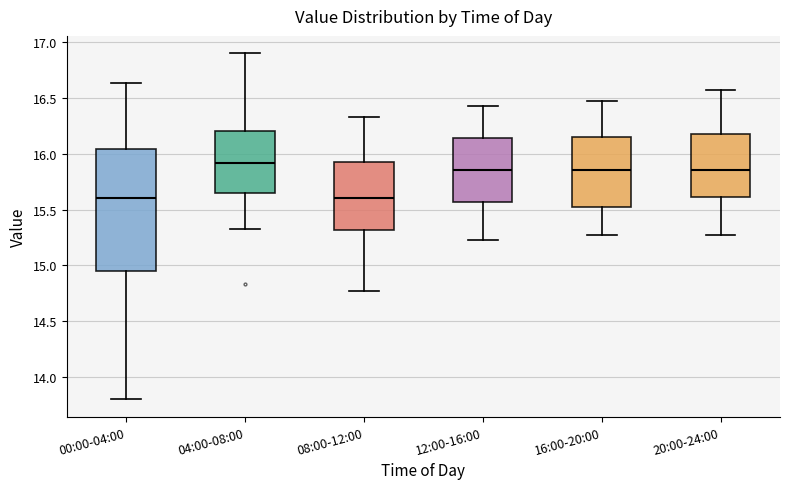

Reading left to right, transcribe this box plot: for each box, give where its median line is, the range the box spans, and where its two whiskers end, as read against the y-axis. The values are not printed on the chart, so give them approximately, as read against the axis.

00:00-04:00: median 15.60, box 14.95 to 16.05, whiskers 13.80 to 16.65
04:00-08:00: median 15.90, box 15.65 to 16.20, whiskers 15.35 to 16.90
08:00-12:00: median 15.60, box 15.30 to 15.95, whiskers 14.75 to 16.35
12:00-16:00: median 15.85, box 15.55 to 16.15, whiskers 15.25 to 16.45
16:00-20:00: median 15.85, box 15.50 to 16.15, whiskers 15.25 to 16.45
20:00-24:00: median 15.85, box 15.60 to 16.20, whiskers 15.25 to 16.55